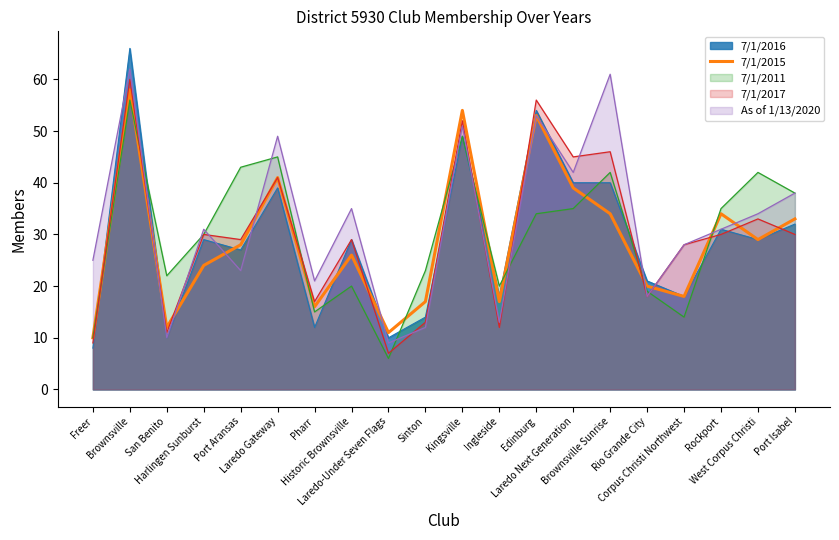

How many points are lower than both their immediate neighbors (excluding endpoints)?

6